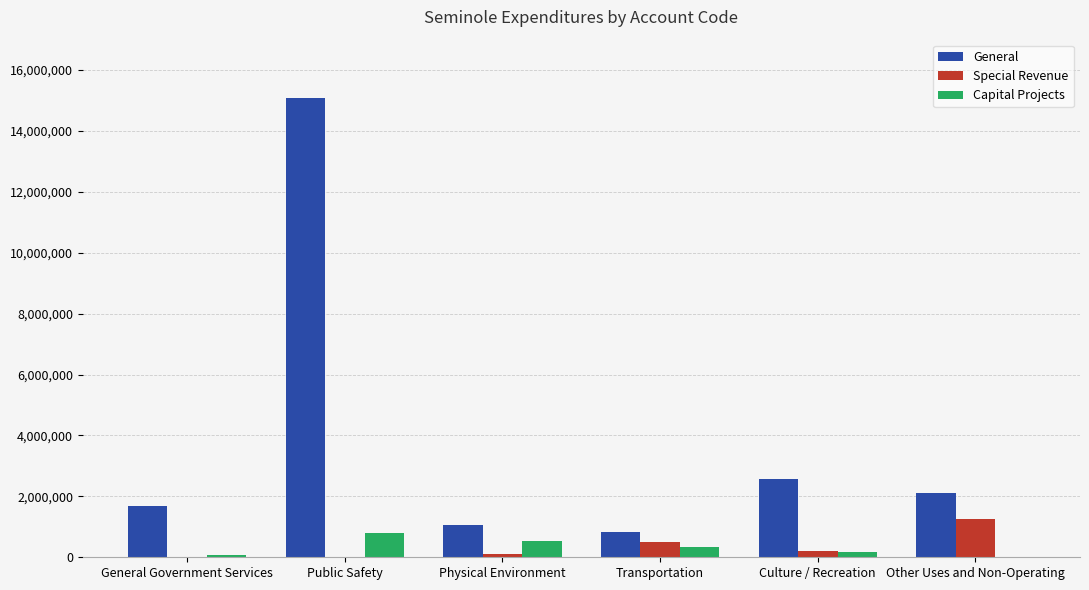

What is the highest value of the General series?

15075529